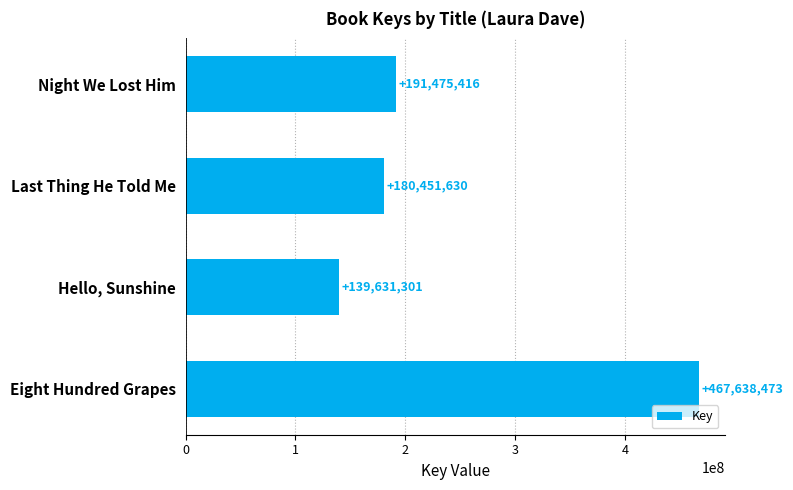

Rank the categories by value from lowest to highest.

Hello, Sunshine, Last Thing He Told Me, Night We Lost Him, Eight Hundred Grapes